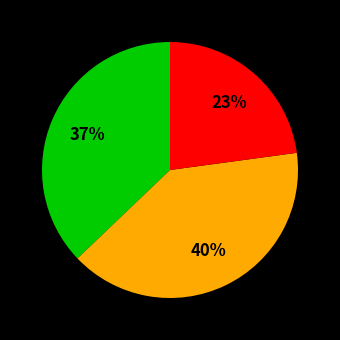

To the nearest percent, what is the difference between the largest and smallest slice percentages?

17%